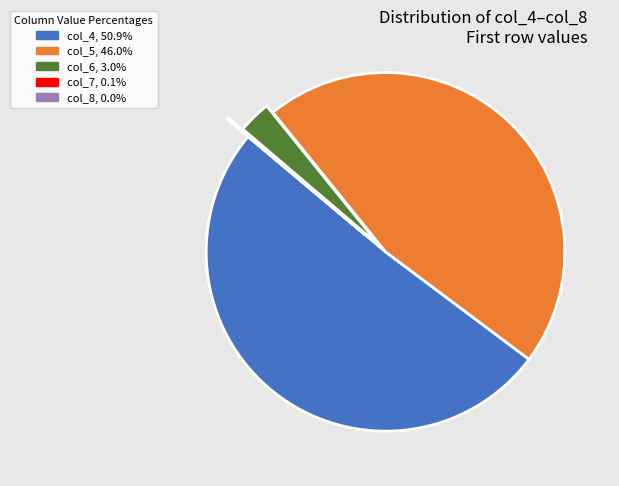

Combined, do col_6, 3.0% and col_4, 50.9% account for over 50%?

Yes